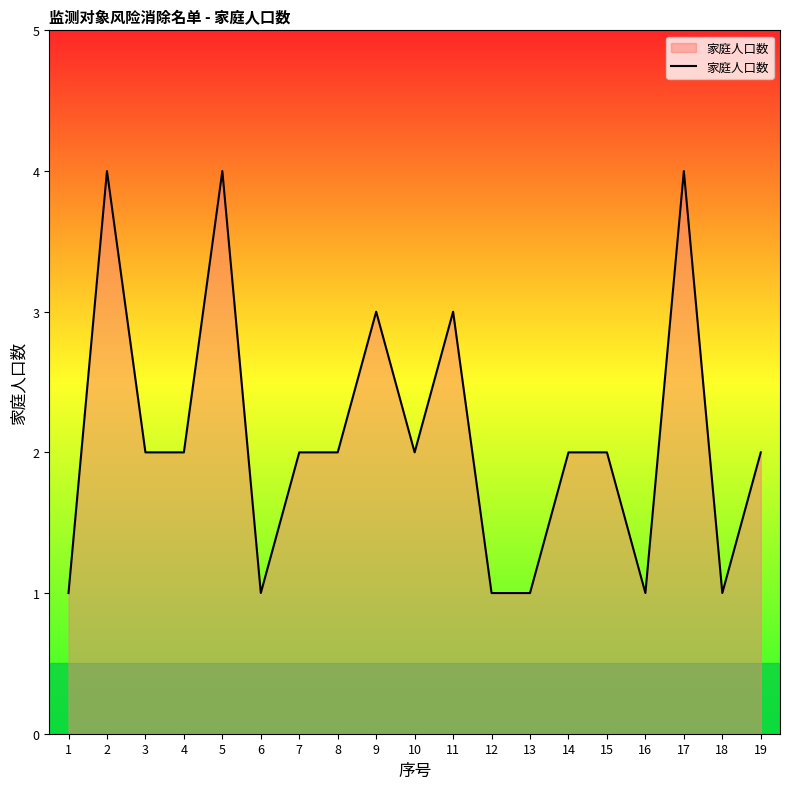

The value at 16 is 1. True or false?

True